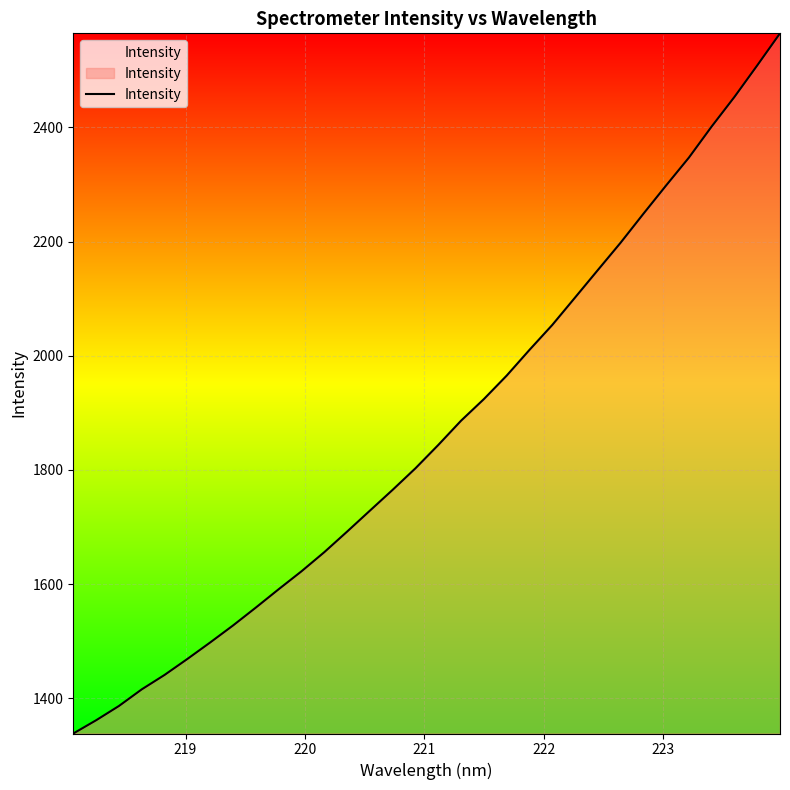

What is the minimum value shown in the chart?

1338.6